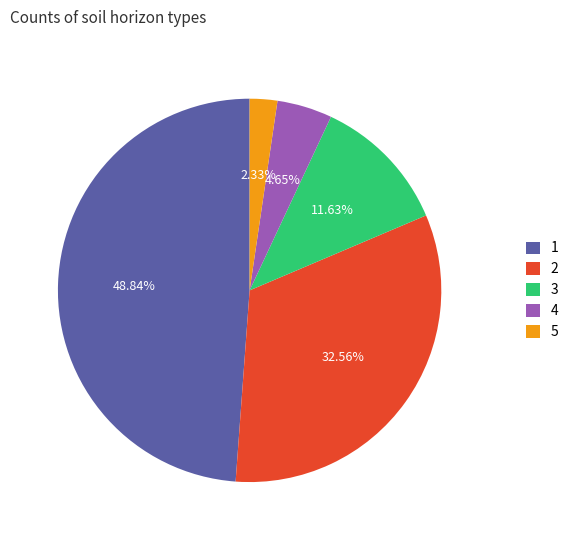

What percentage is NOT represented by 2?

67.4%